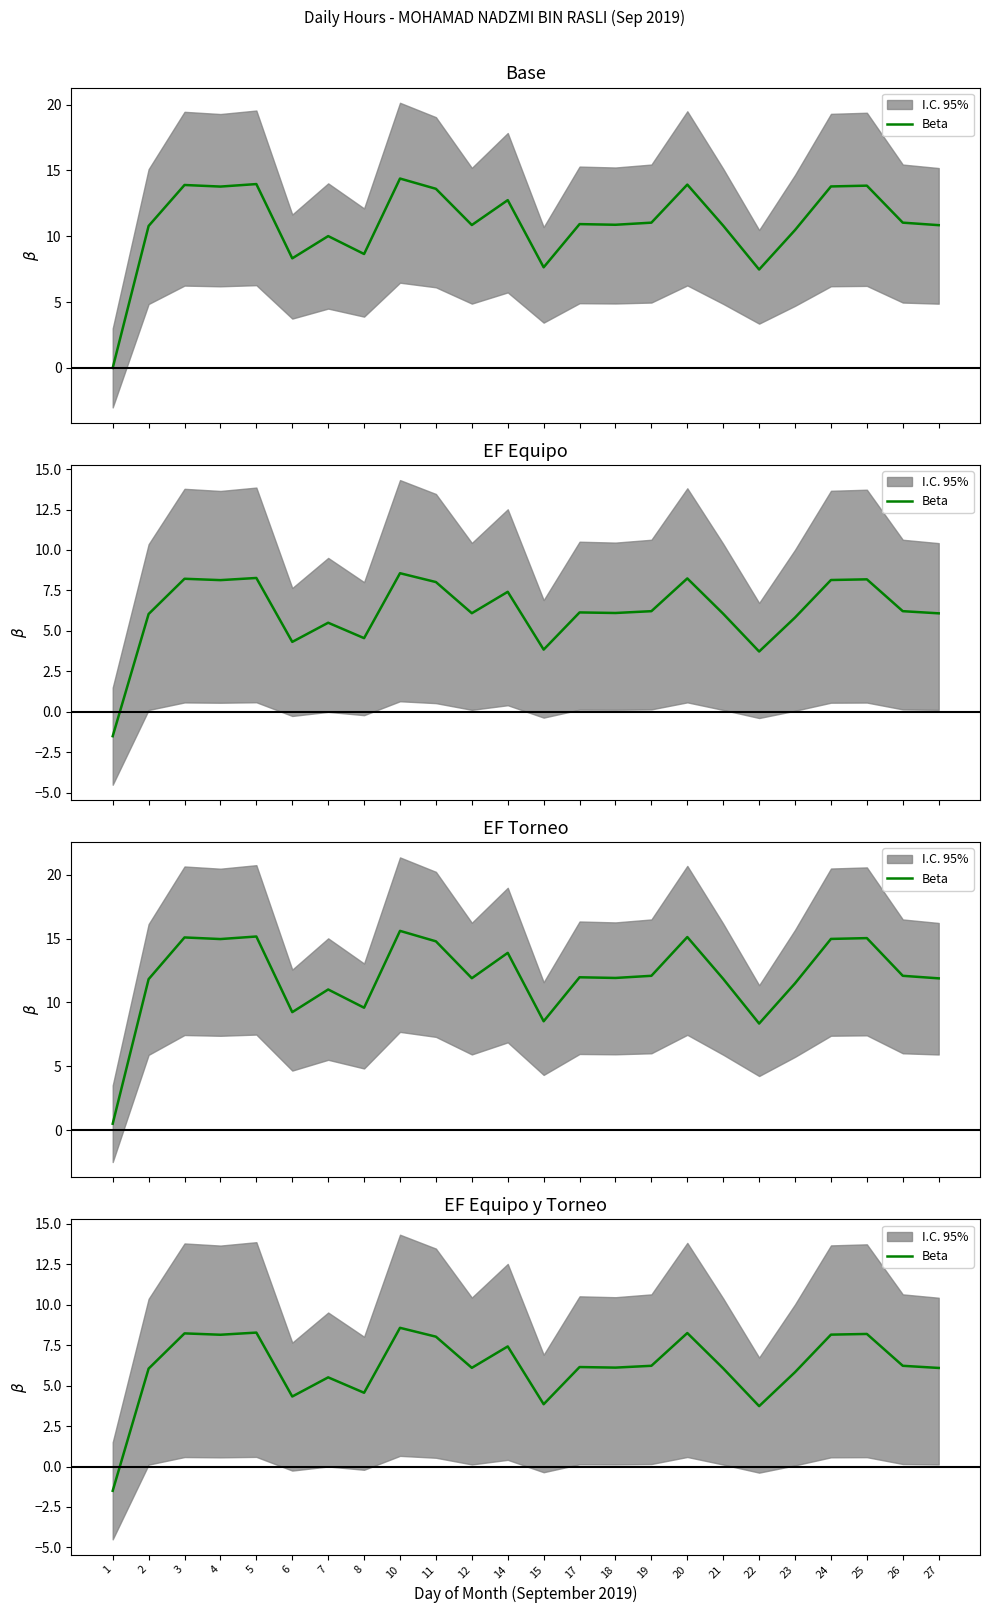

Reading right to left, what are all the values shown in this chart?

27=6.1	26=6.2	25=8.2	24=8.1	23=5.8	22=3.7	21=6.1	20=8.2	19=6.2	18=6.1	17=6.1	15=3.8	14=7.4	12=6.1	11=8.0	10=8.6	8=4.6	7=5.5	6=4.3	5=8.3	4=8.1	3=8.2	2=6.0	1=-1.5